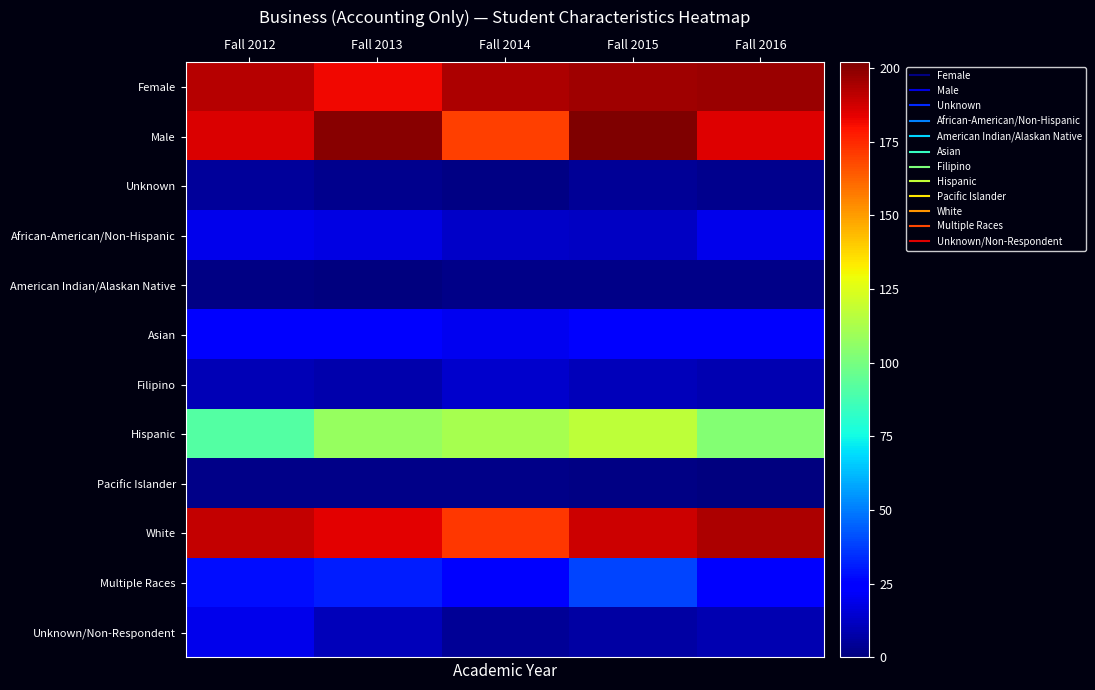

Rank the series at Fall 2015 from highest to lowest value.

Male, Female, White, Hispanic, Multiple Races, Asian, African-American/Non-Hispanic, Filipino, Unknown/Non-Respondent, Unknown, American Indian/Alaskan Native, Pacific Islander